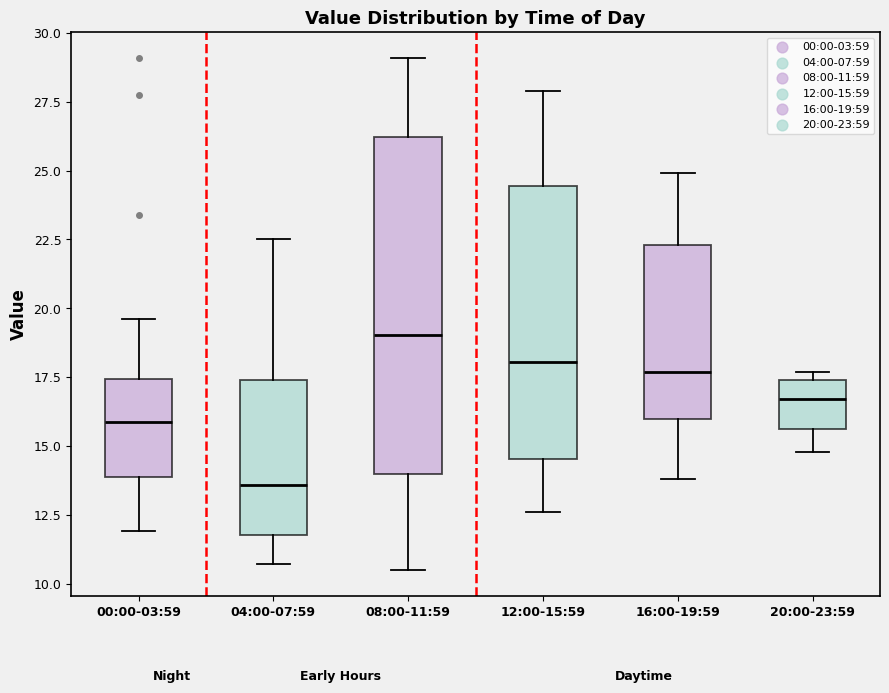

Reading left to right, read every box against the y-axis: the position of its median line, the range the box covers, and the ends of its whiskers. The values are not printed on the chart, so give them approximately, as read against the axis.

00:00-03:59: median 16.0, box 14.0 to 17.5, whiskers 12.0 to 19.5
04:00-07:59: median 13.5, box 12.0 to 17.5, whiskers 10.5 to 22.5
08:00-11:59: median 19.0, box 14.0 to 26.0, whiskers 10.5 to 29.0
12:00-15:59: median 18.0, box 14.5 to 24.5, whiskers 12.5 to 28.0
16:00-19:59: median 17.5, box 16.0 to 22.5, whiskers 14.0 to 25.0
20:00-23:59: median 16.5, box 15.5 to 17.5, whiskers 15.0 to 17.5 (just above the box's upper edge)